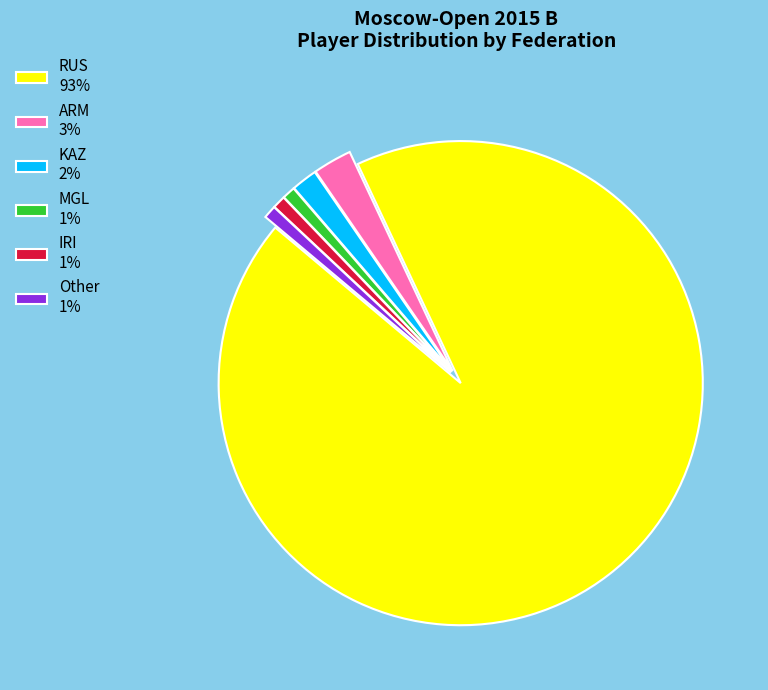

The IRI slice represents 1% of the pie. True or false?

True